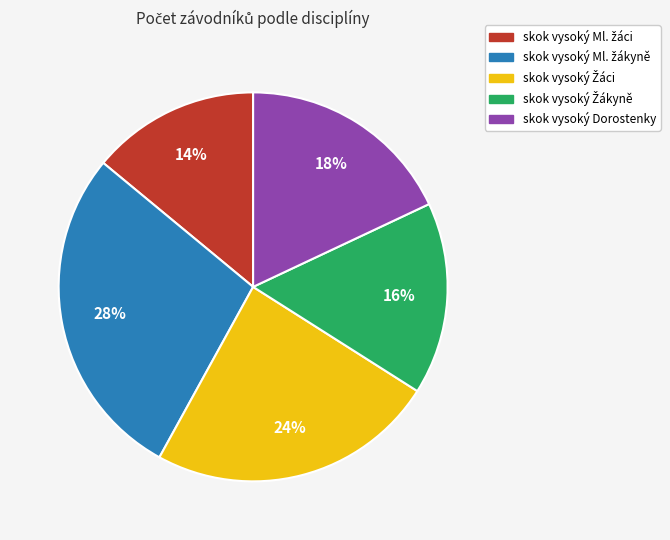

Is it true that skok vysoký Dorostenky is 8% of the pie?

False